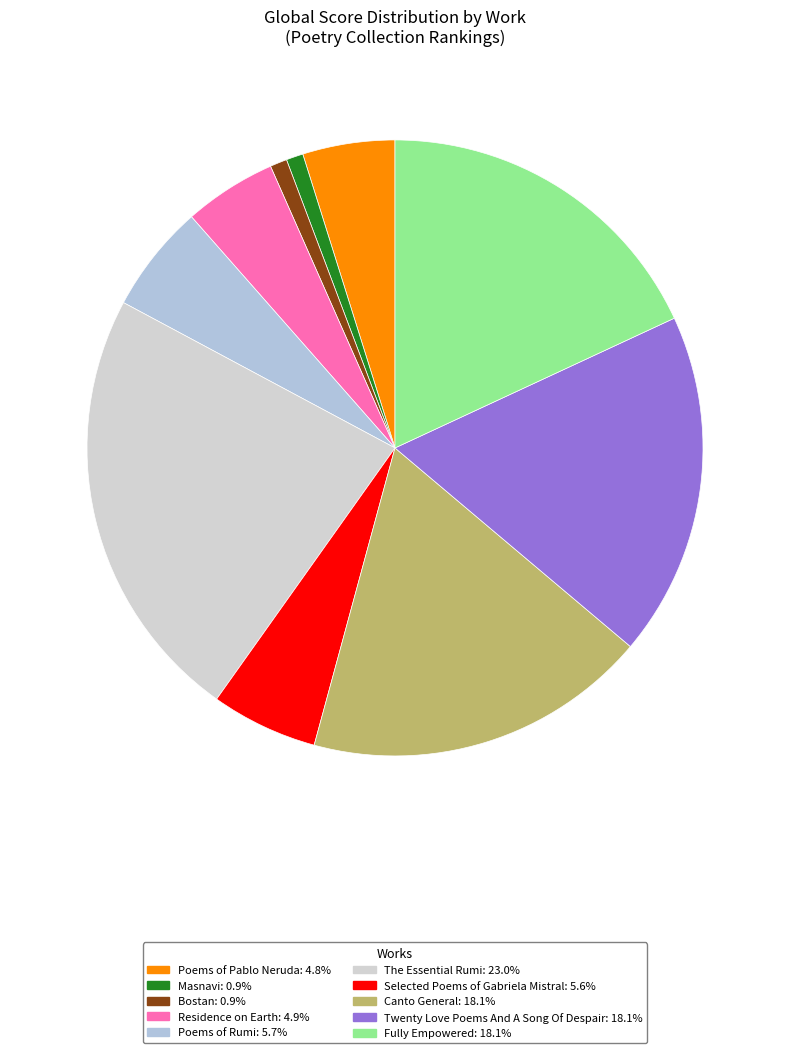

How many slices are in this pie chart?

10